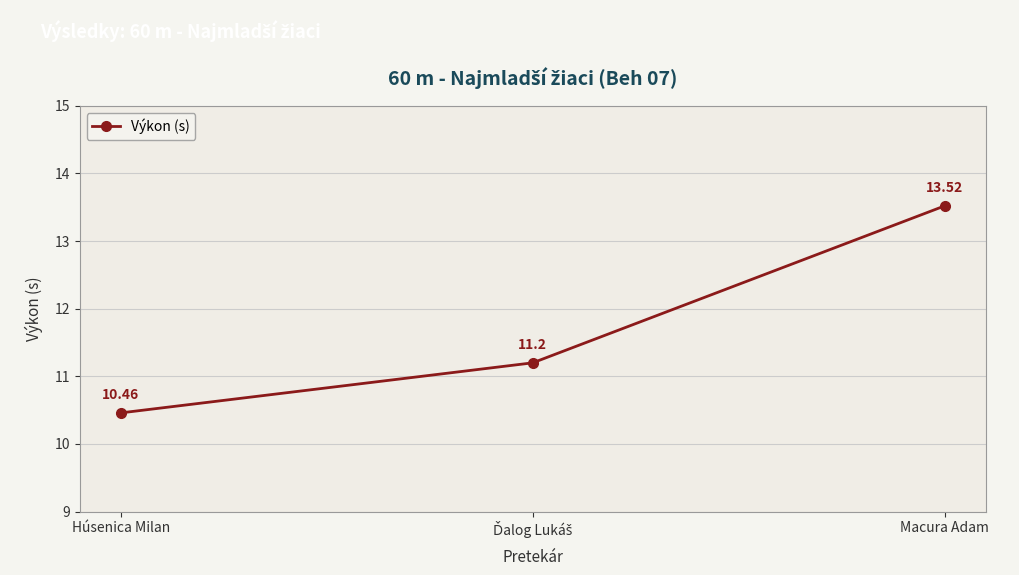

What is the ratio of the value at Macura Adam to the value at Húsenica Milan?

1.3